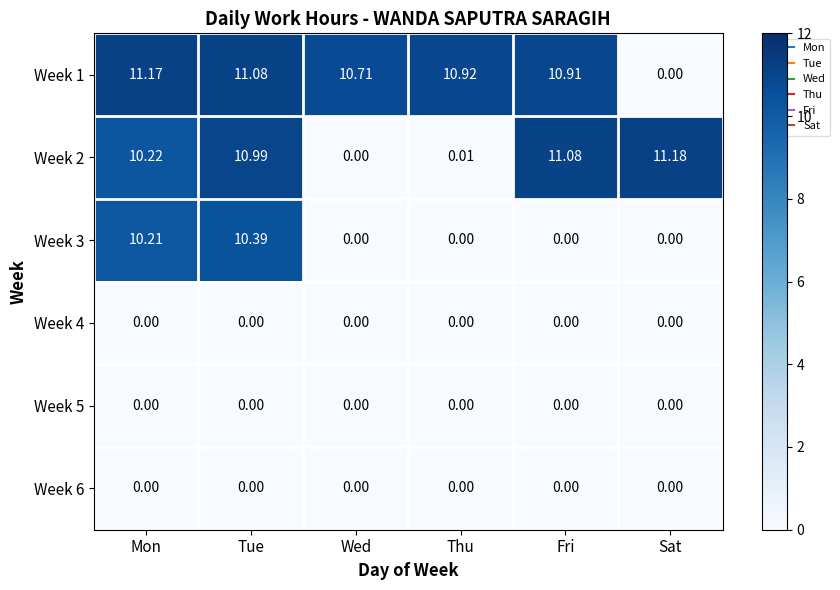

At which category is the sum across all series the highest?

Tue